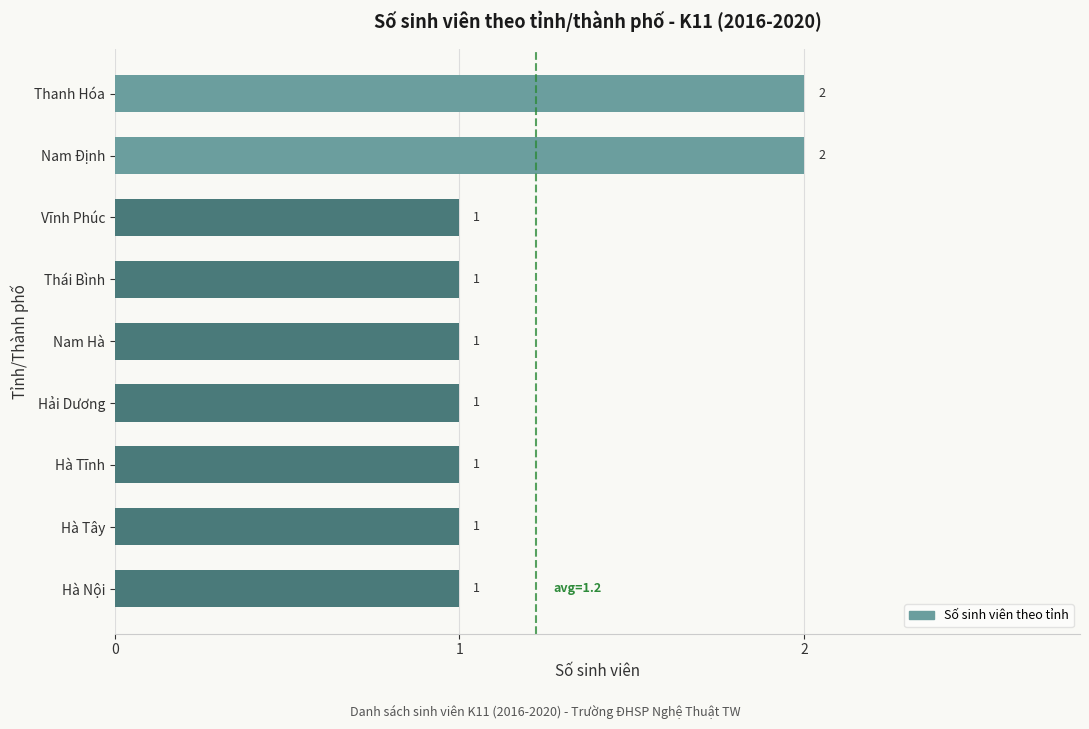

The value at Hà Tĩnh is 1. True or false?

True